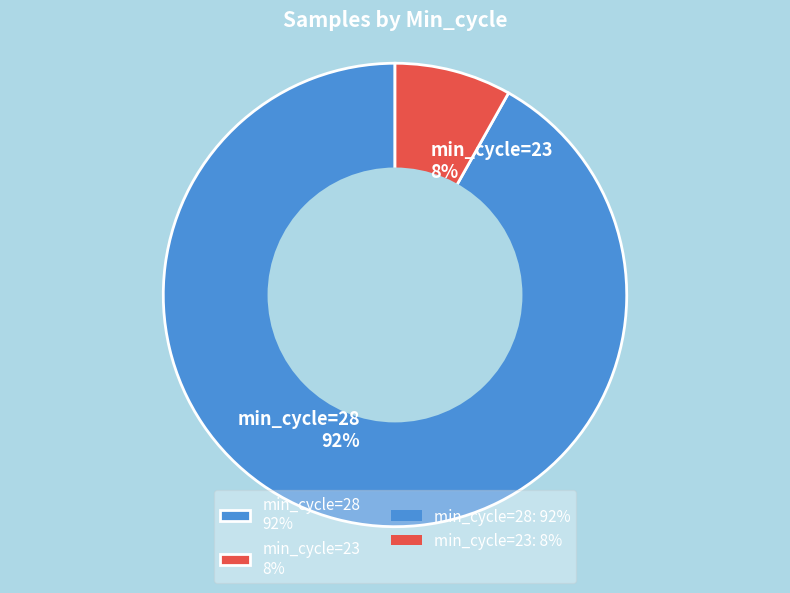

What percentage is the min_cycle=23 8% slice, to the nearest percent?

8%